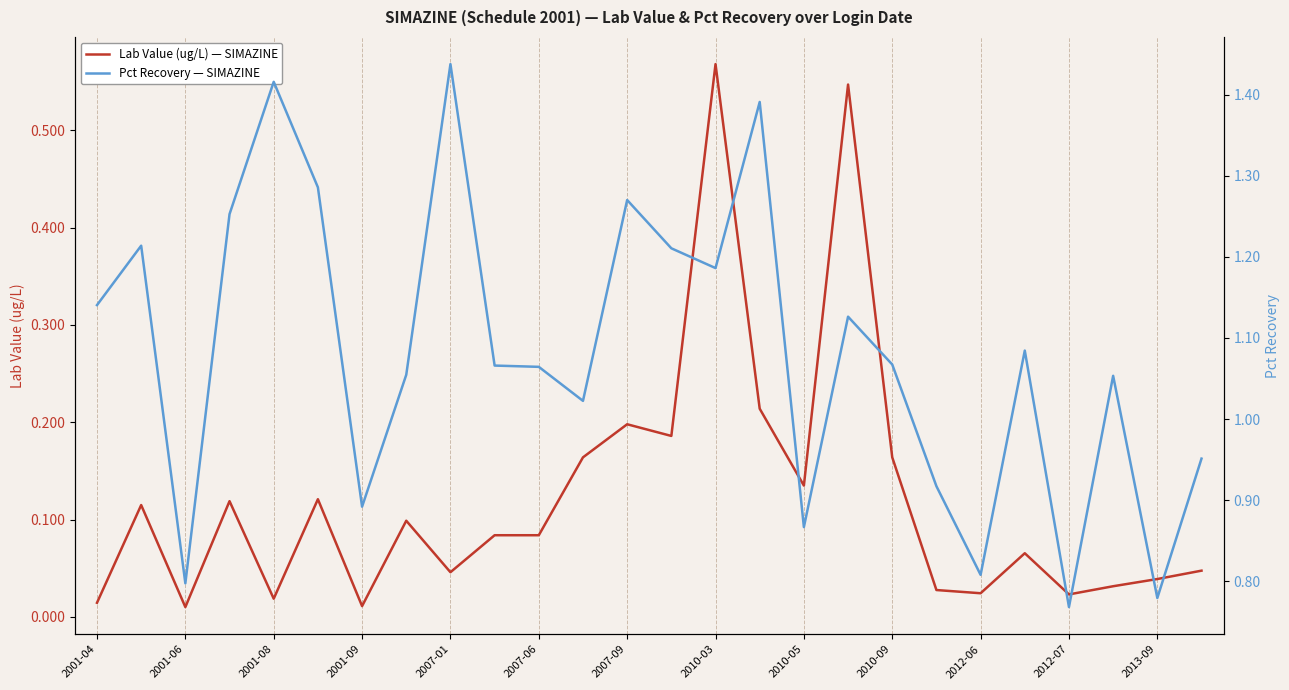

Does the chart display data point markers on the line(s)?

No